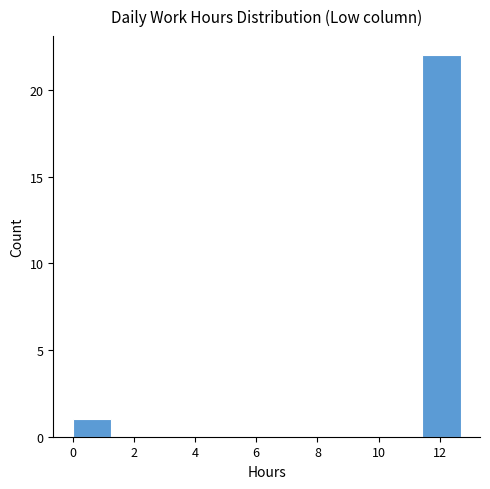

How tall is the bar that spans 0.0 to 1.2 on the x-axis? Neither the bar edges nor the heights are printed on the chart, so give them approximately, as read against the axes.

1